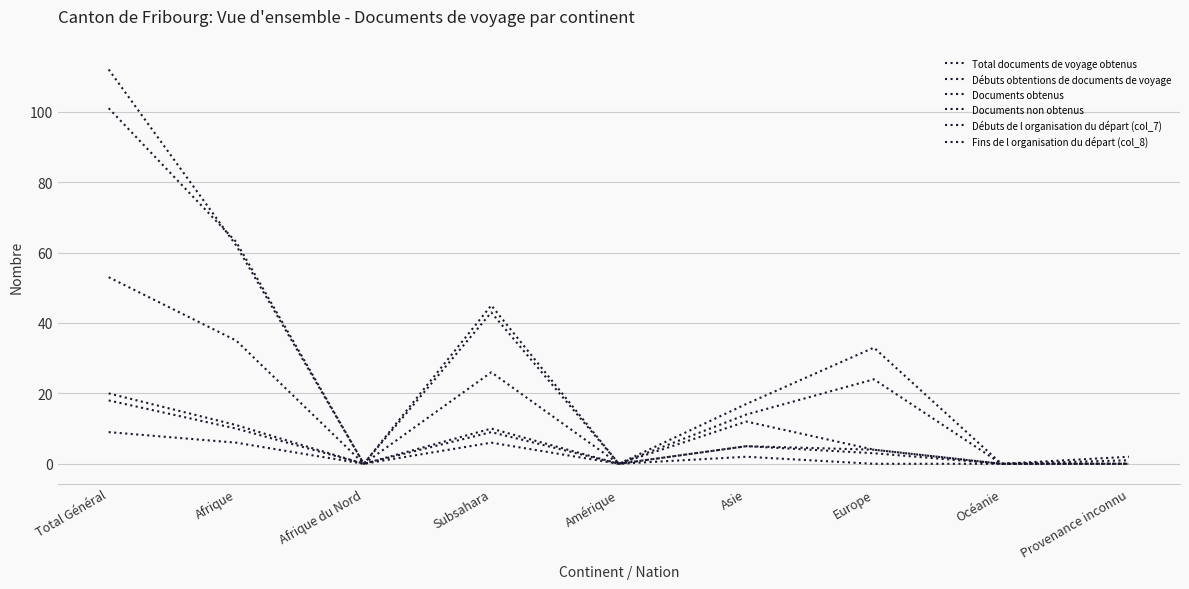

What is the sum of all Documents non obtenus values?

24